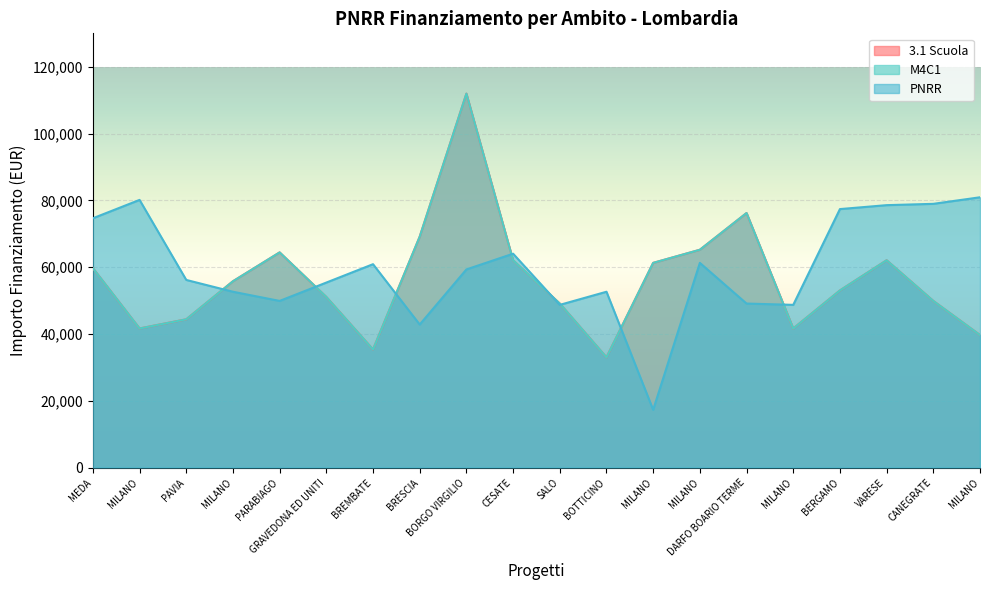

At PARABIAGO, list the series in order from smallest to largest.

PNRR, 3.1 Scuola, M4C1